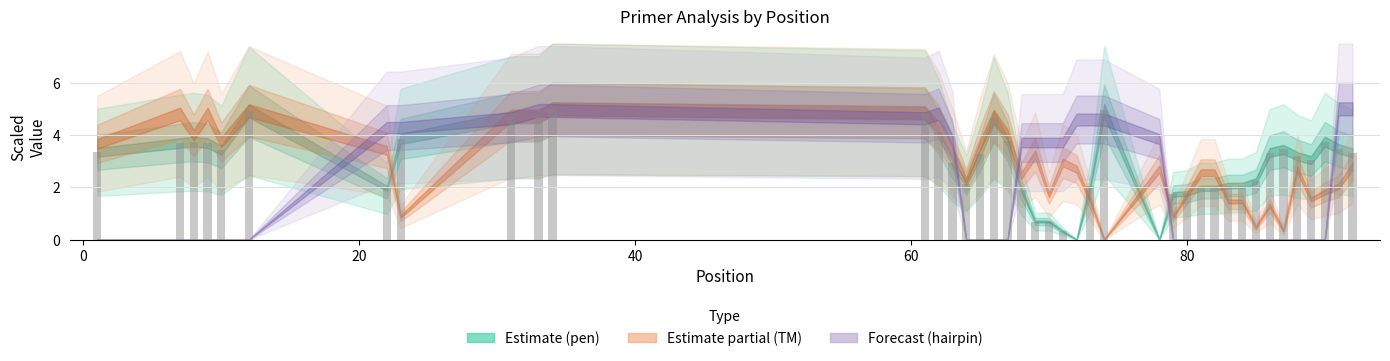

What is the sum of all values?

116.6